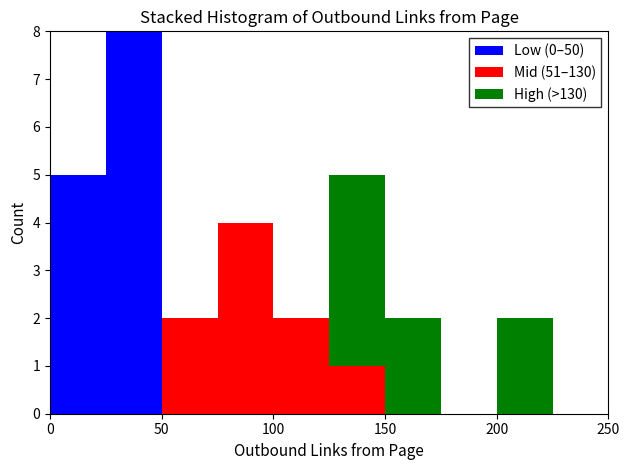

Reading left to right, list every stacked bar in this chart as the range it spans on the x-axis followed by its total height. The values are not printed on the chart, so give them approximately, as read against the axis.

0 to 25: 5
25 to 50: 8
50 to 75: 2
75 to 100: 4
100 to 125: 2
125 to 150: 5
150 to 175: 2
175 to 200: 0
200 to 225: 2